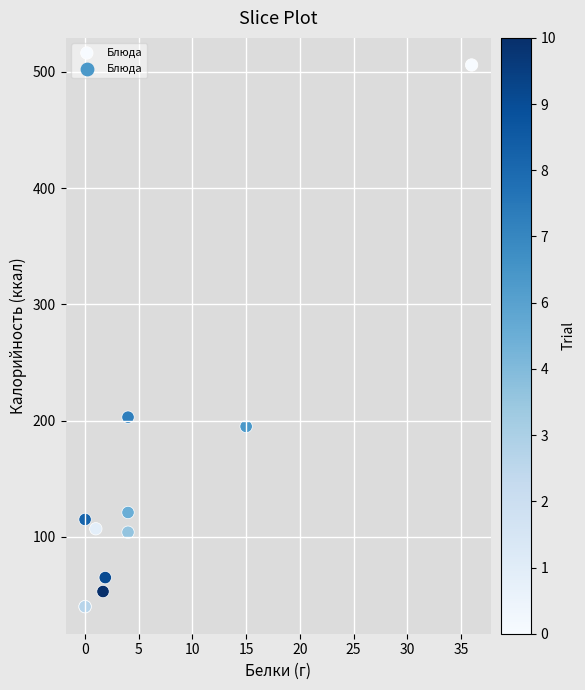

What Y value in the scatter plot is closest to 273?

203